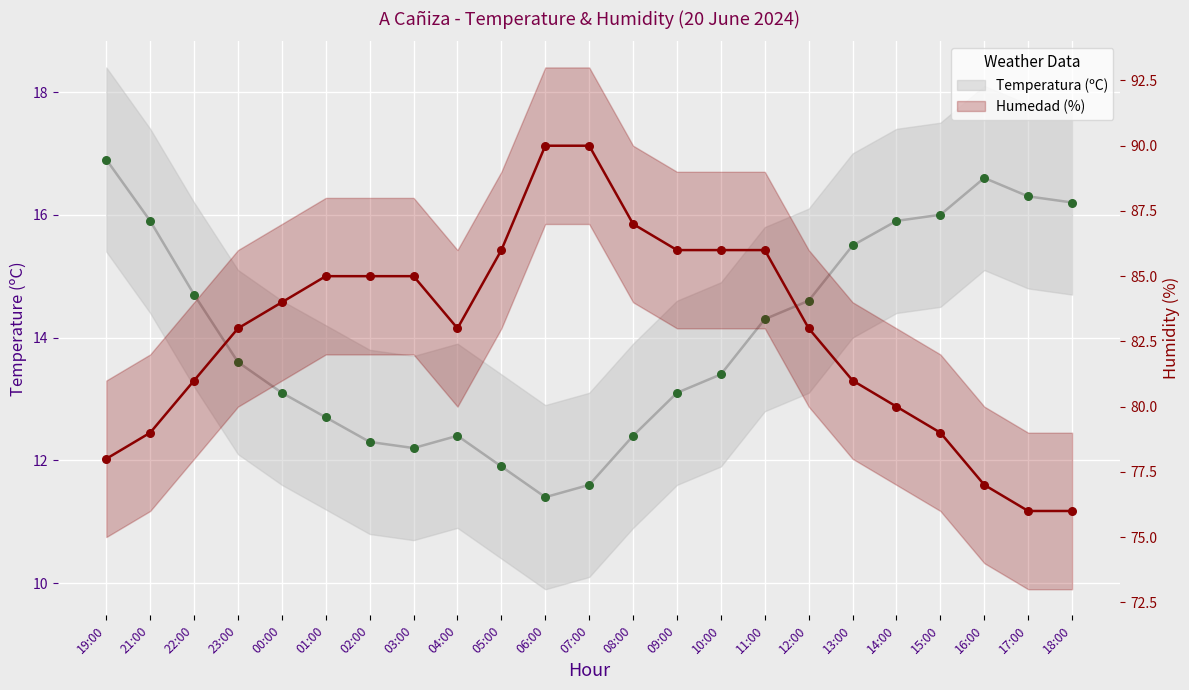

Which series contains the lowest Y value?

Temperatura (ºC)